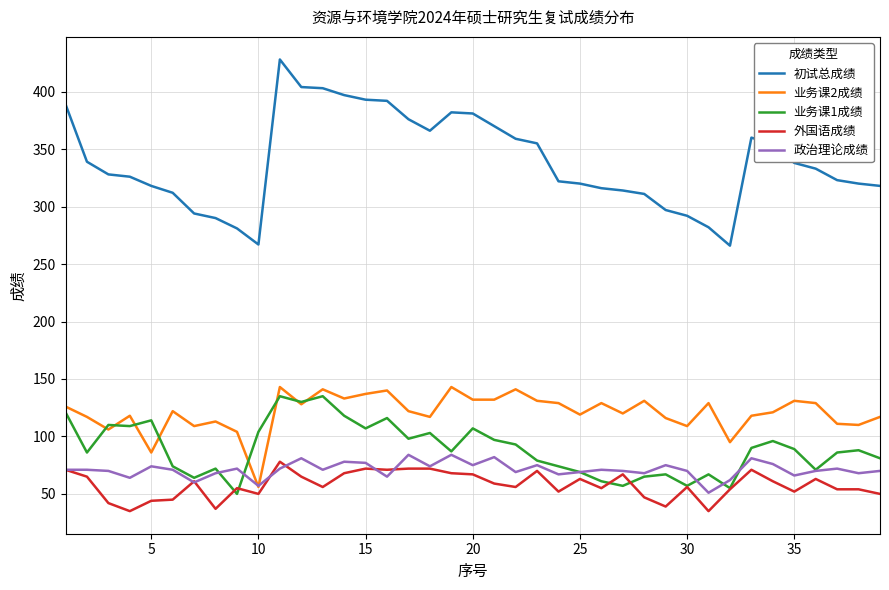

Which series has the largest range (max minus min)?

初试总成绩